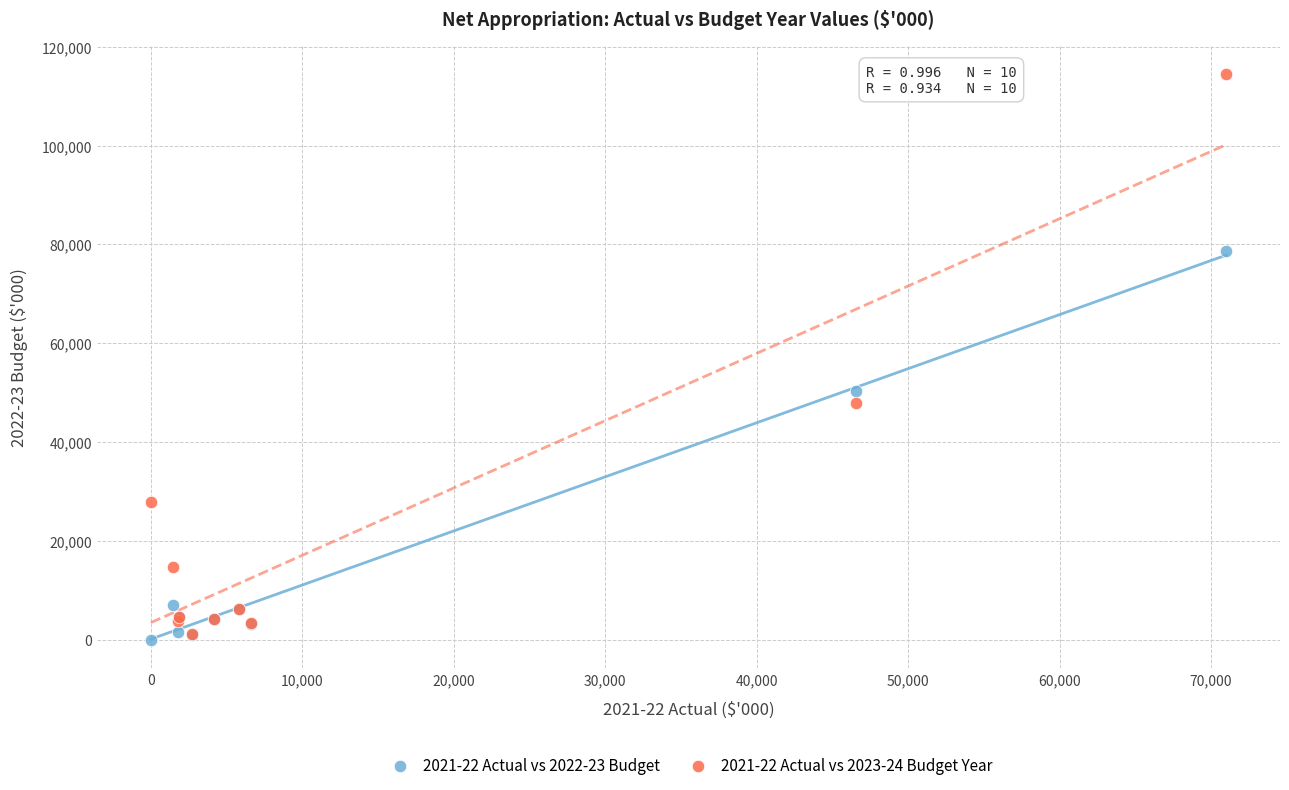

Which series reaches the minimum Y coordinate?

2021-22 Actual vs 2022-23 Budget